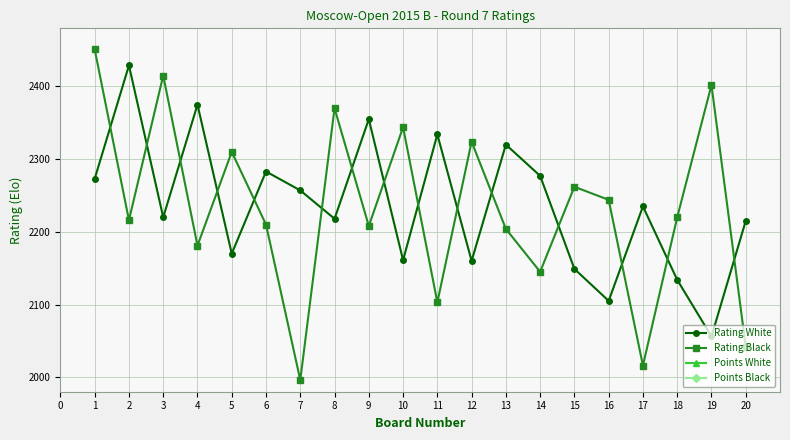

True or false: Points Black and Points White cross at least once.

False